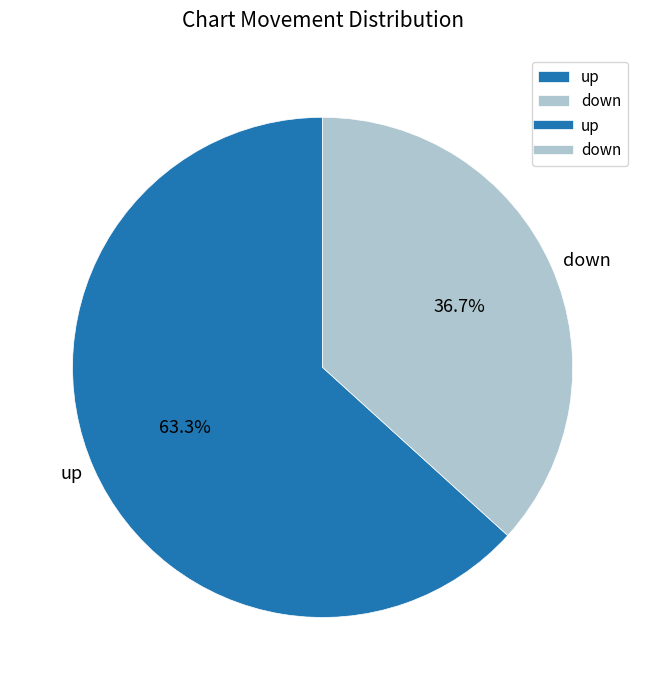

Combined, what portion of the pie is down and up?

100.0%